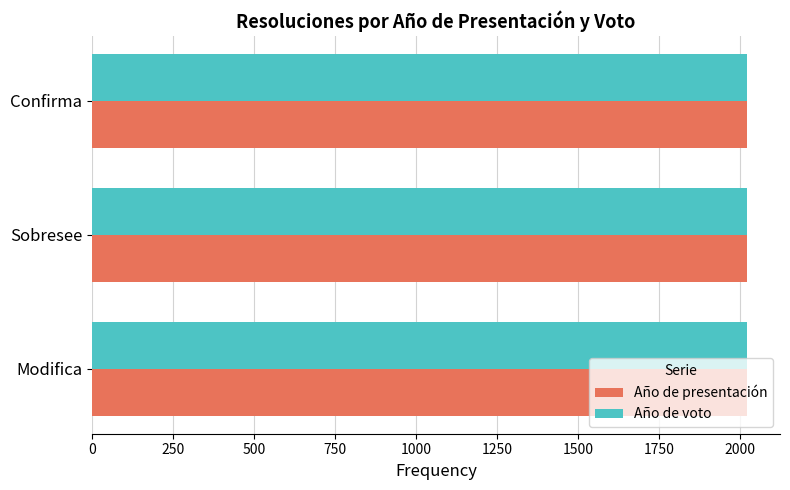

Is it true that Año de presentación equals 2021 at Confirma?

True